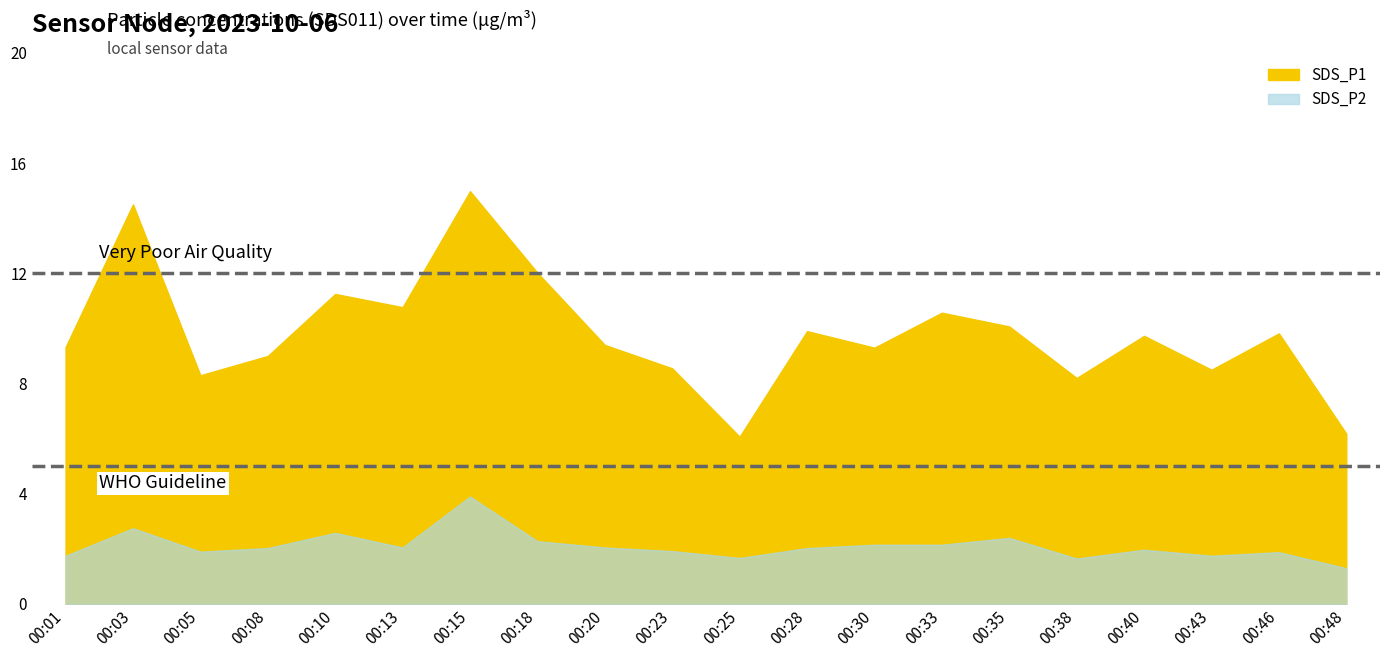

True or false: SDS_P1 and SDS_P2 intersect in this chart.

False